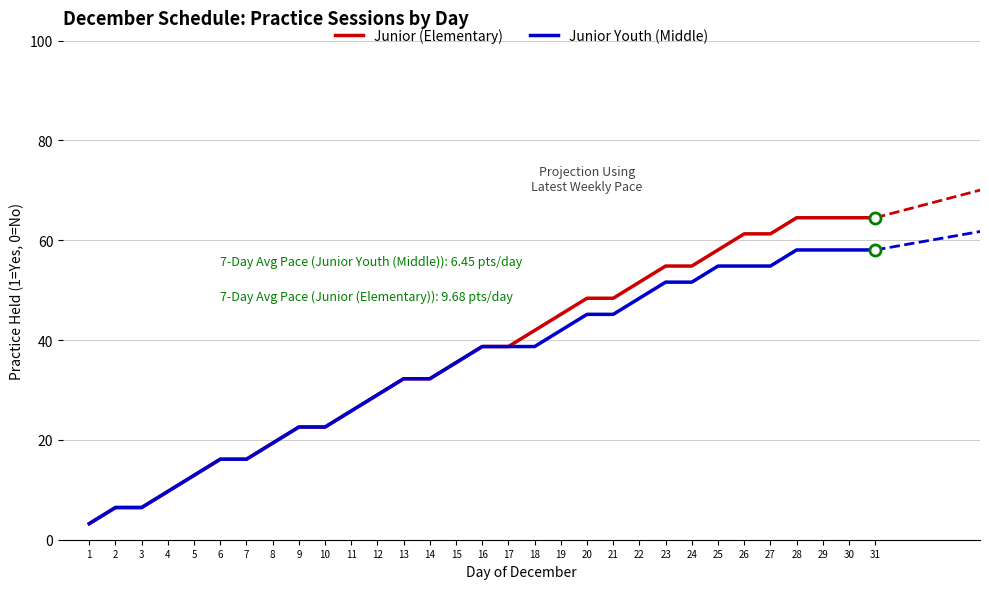

Count the number of categories in the chart.

31